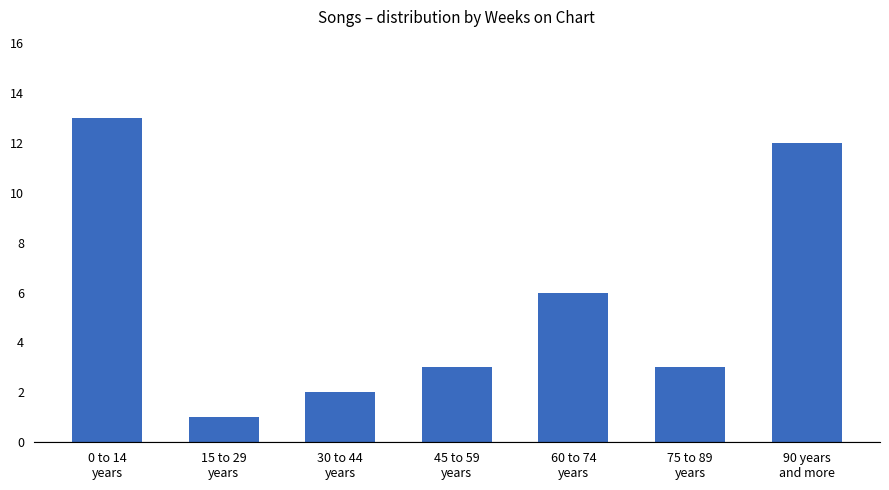

What is the value of the 4th bar from the left?

3